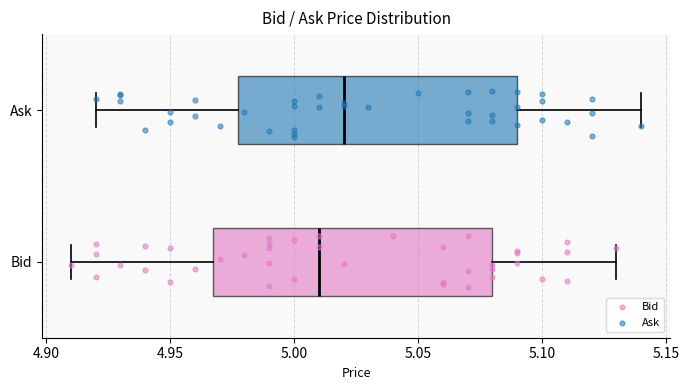

Which box's median line is the furthest to the right?

Ask